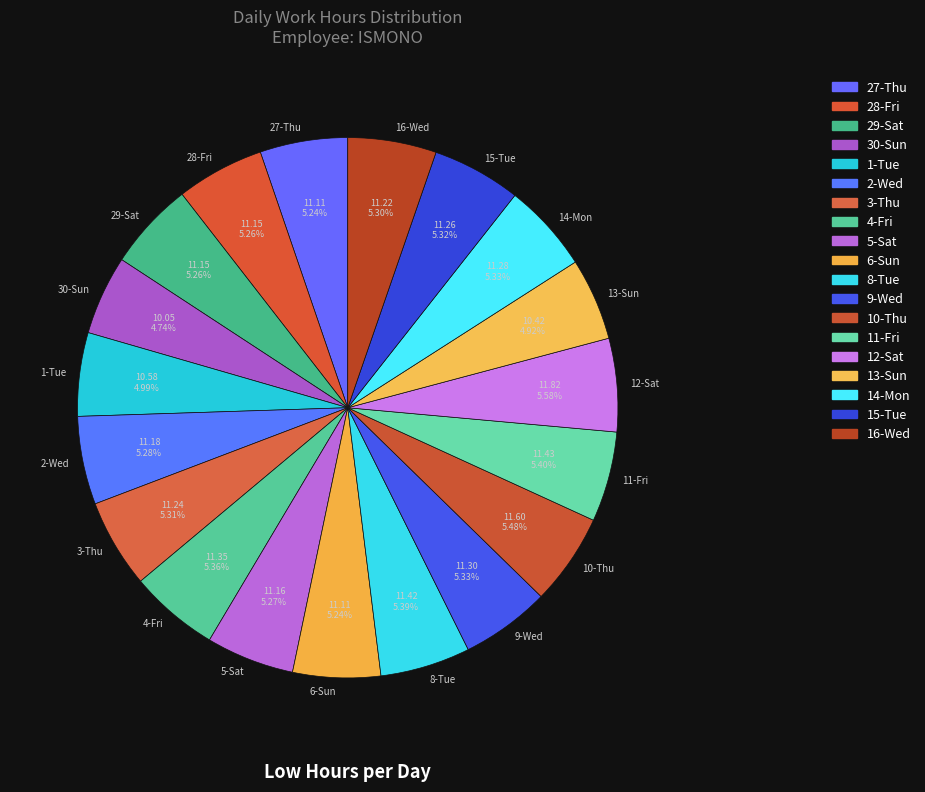

Is it true that 15-Tue is 1% of the pie?

False